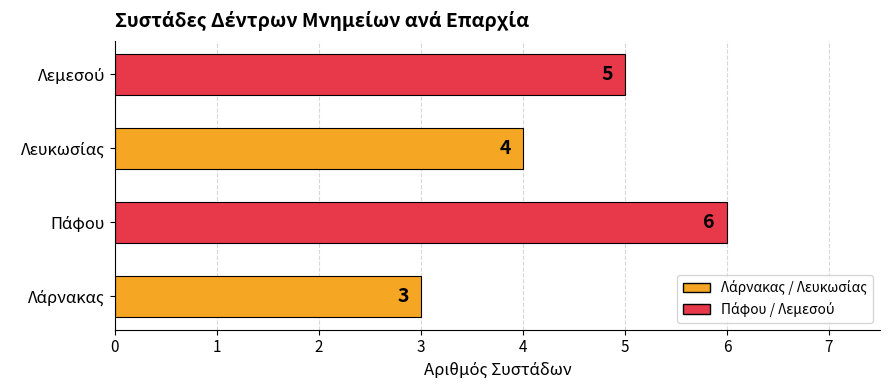

What is the sum of all values?

18